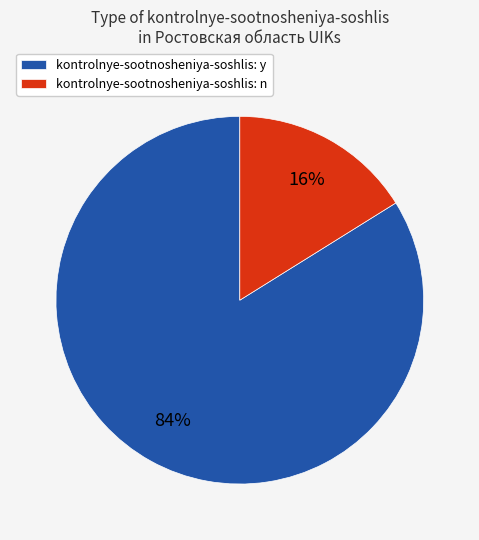

To the nearest percent, what percentage of the pie is kontrolnye-sootnosheniya-soshlis: y?

84%